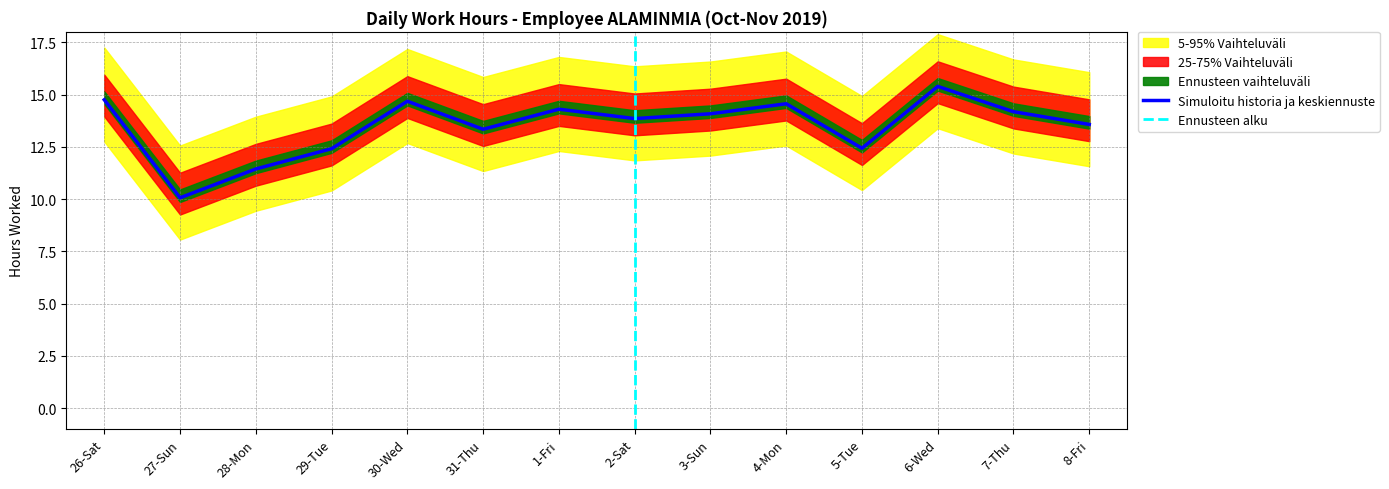

Where does the data first go above 14?

26-Sat